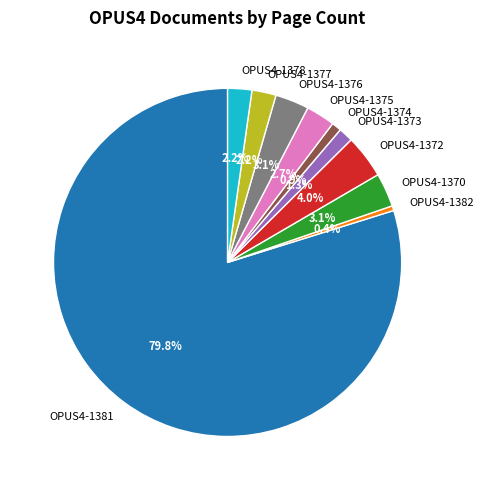

Is it true that OPUS4-1372 is 4% of the pie?

True